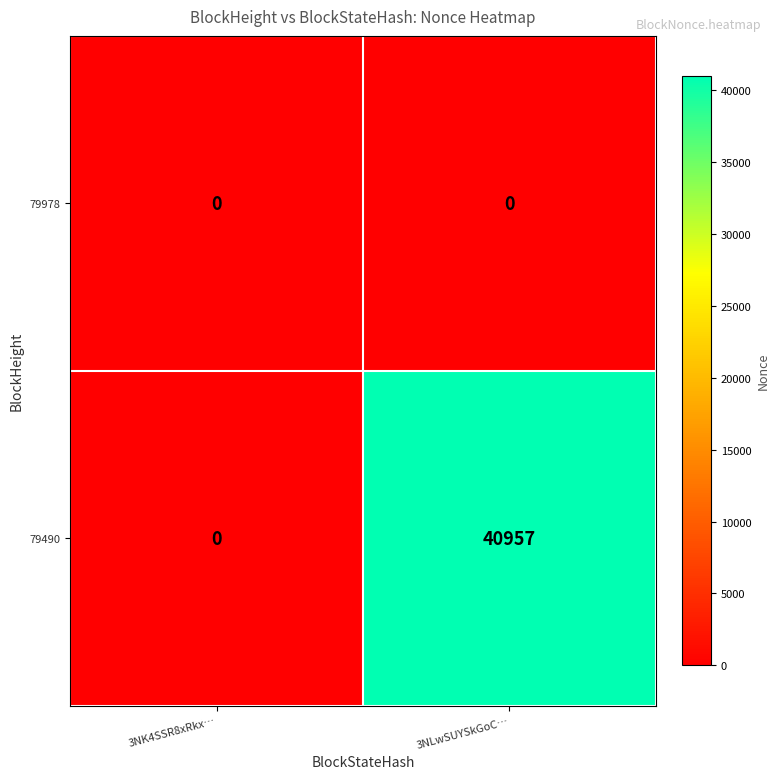

What is the highest value of the 79490 series?

40957